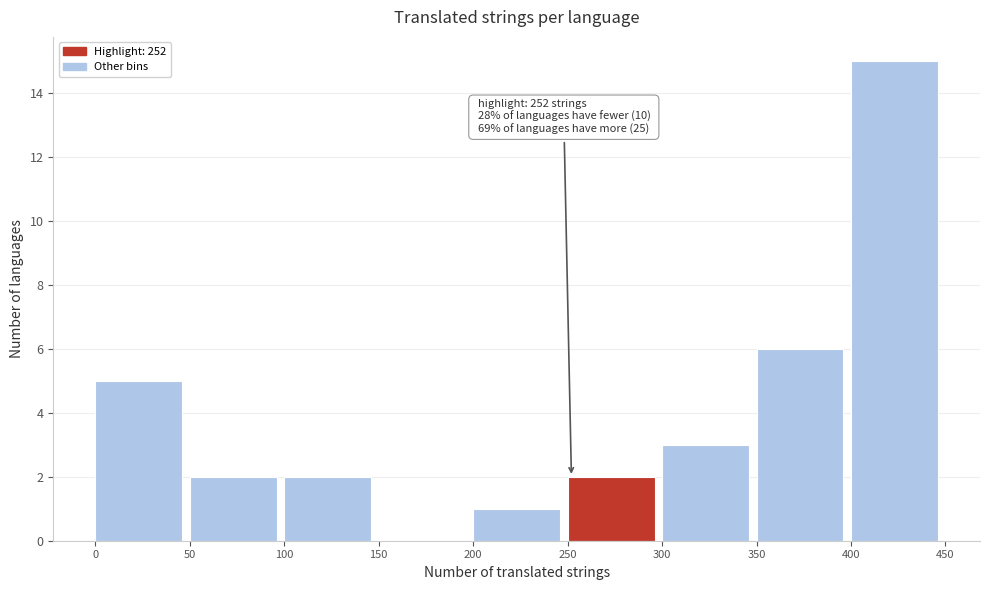

Which range on the x-axis has the tallest bar?

400 to 450